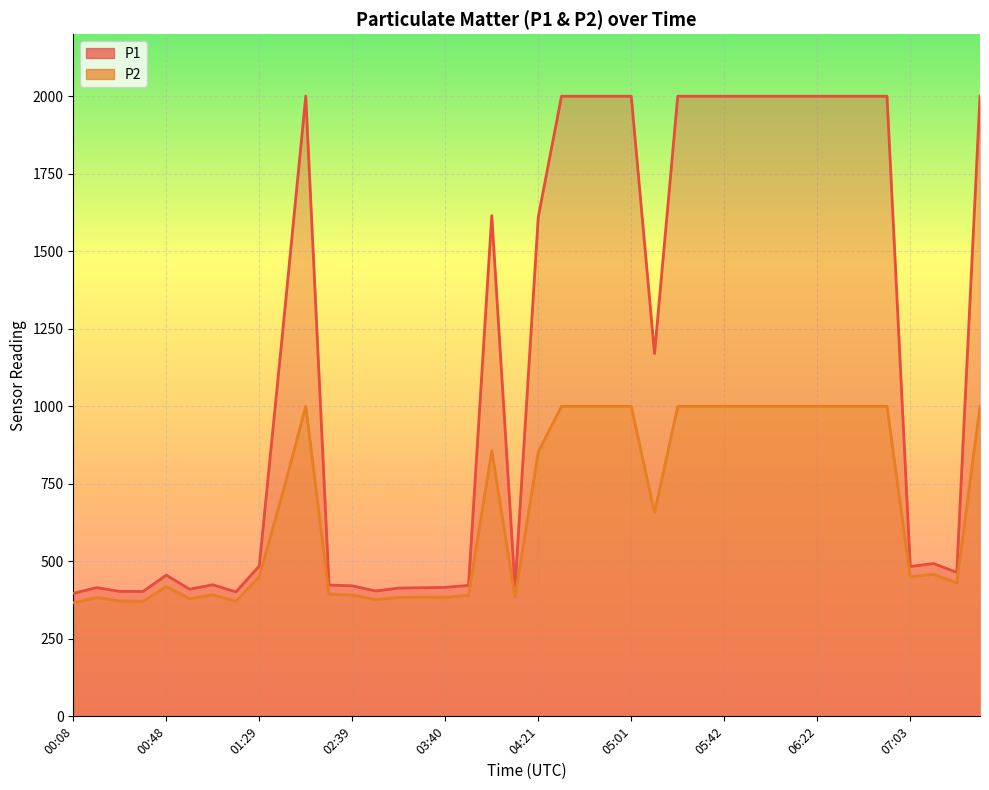

What is the average value of the P1 series?

1154.8